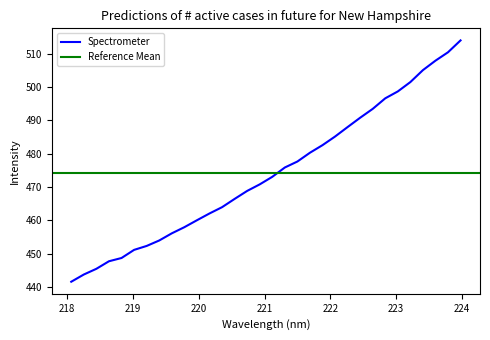

How many data points are above 473?

16